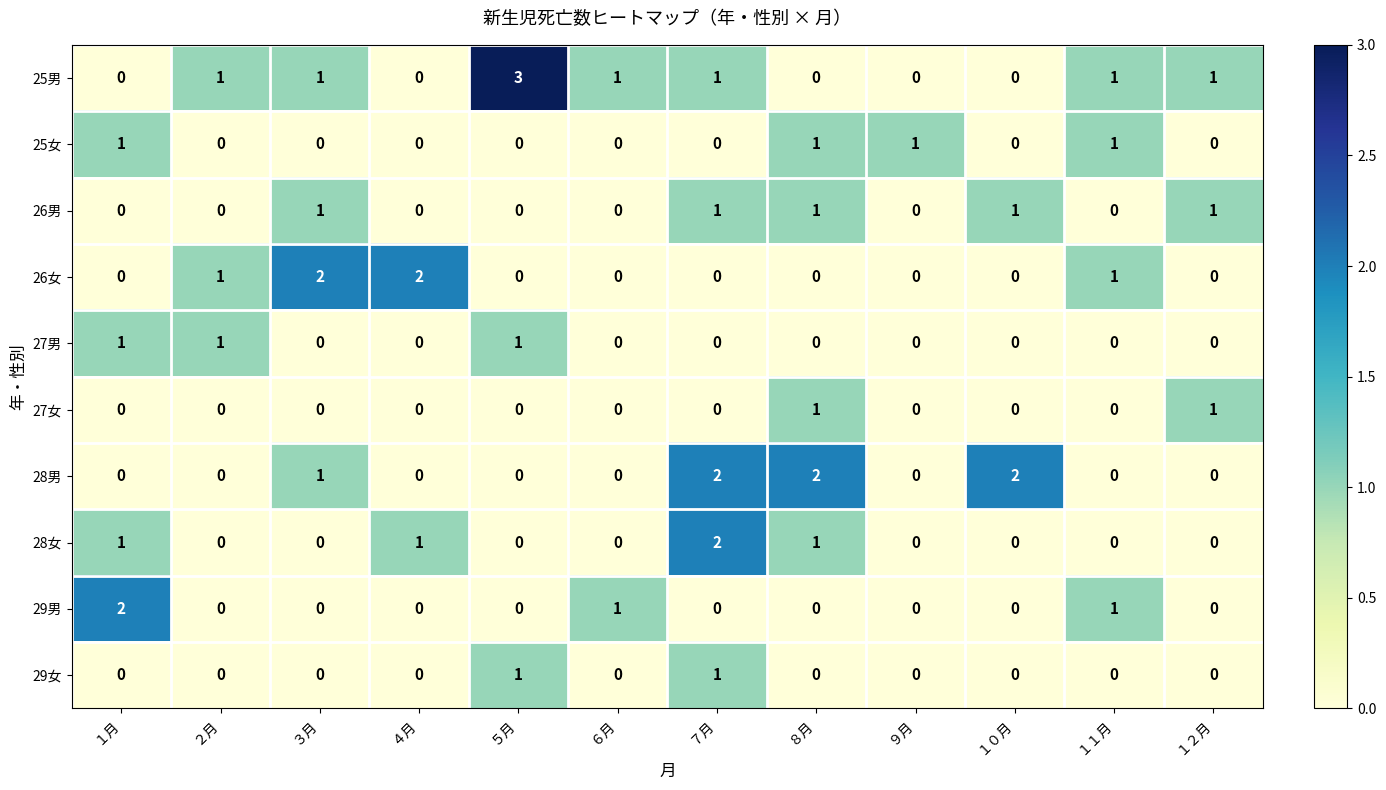

Which series has the largest range (max minus min)?

25男